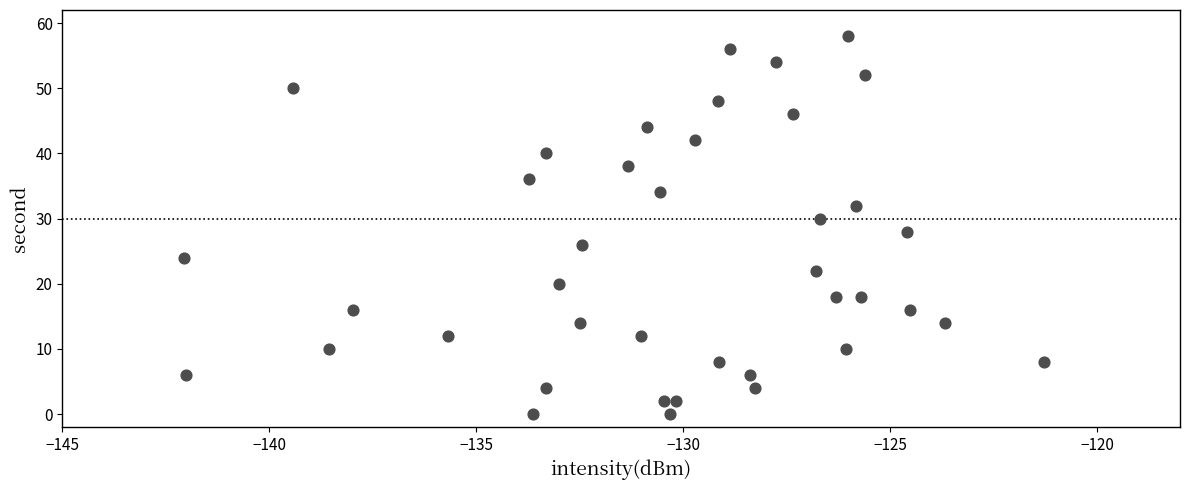

What is the range of Y values (max minus min)?

58